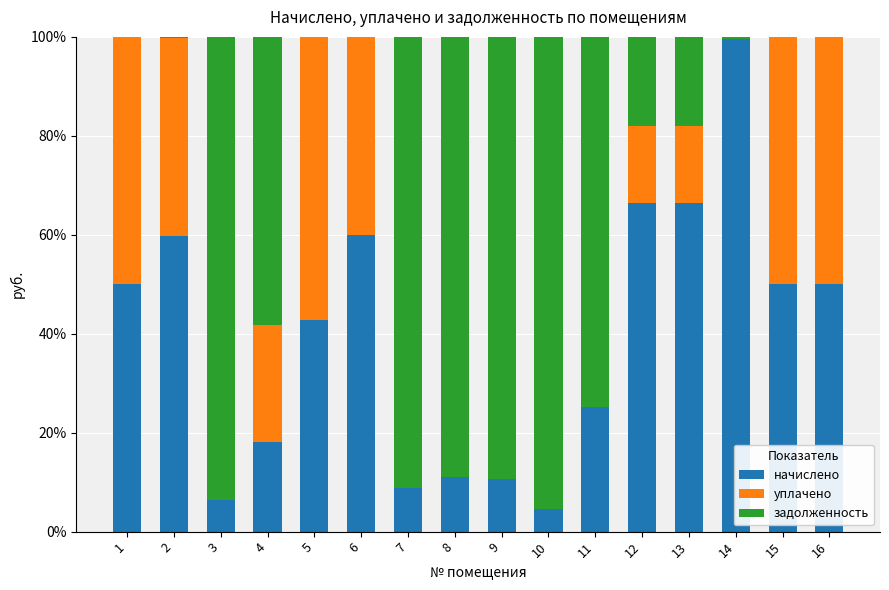

What is the total value across all series at 11?

100.0